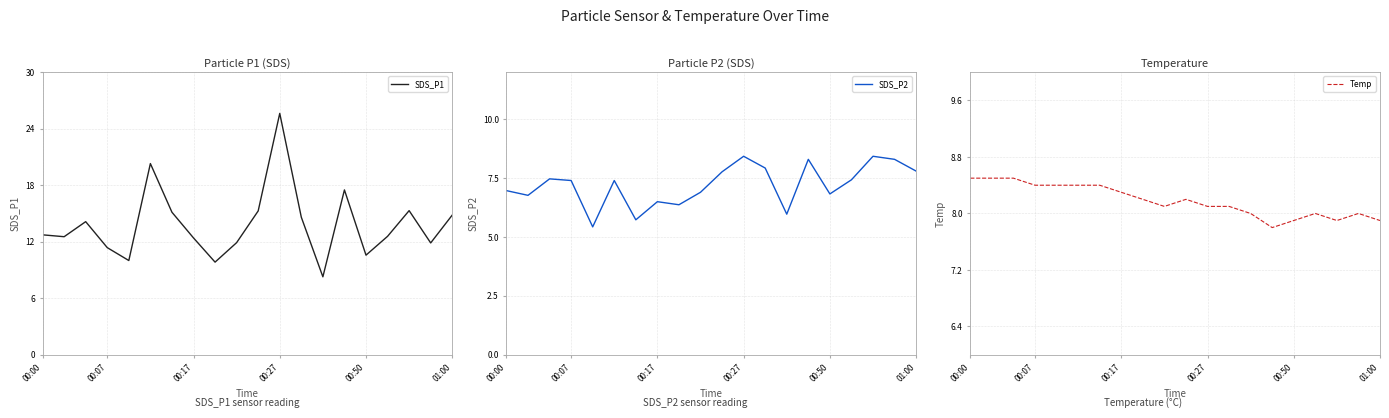

True or false: SDS_P2 has more than 0 points higher than both neighbors.

True